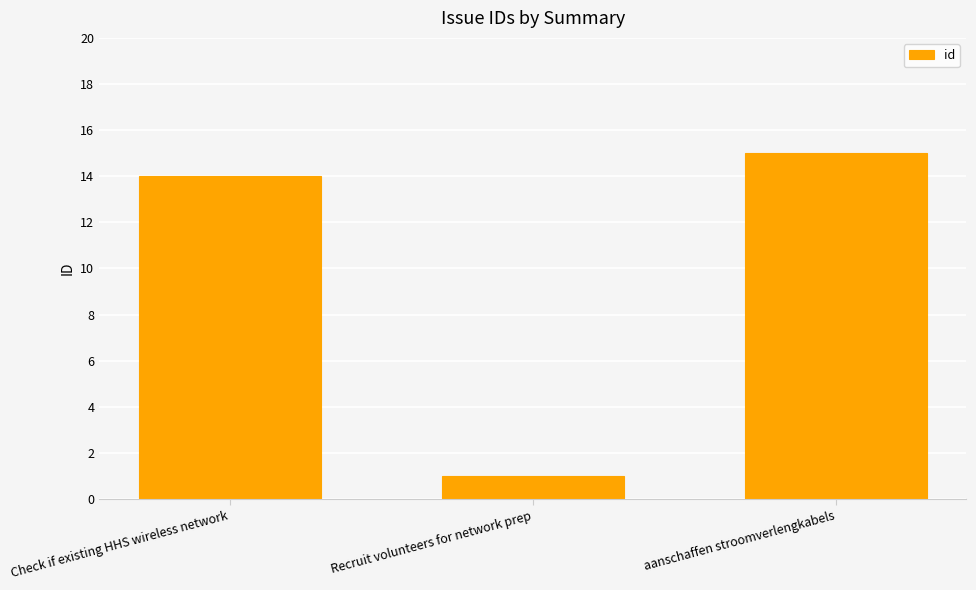

Rank the categories by value from lowest to highest.

Recruit volunteers for network prep, Check if existing HHS wireless network, aanschaffen stroomverlengkabels